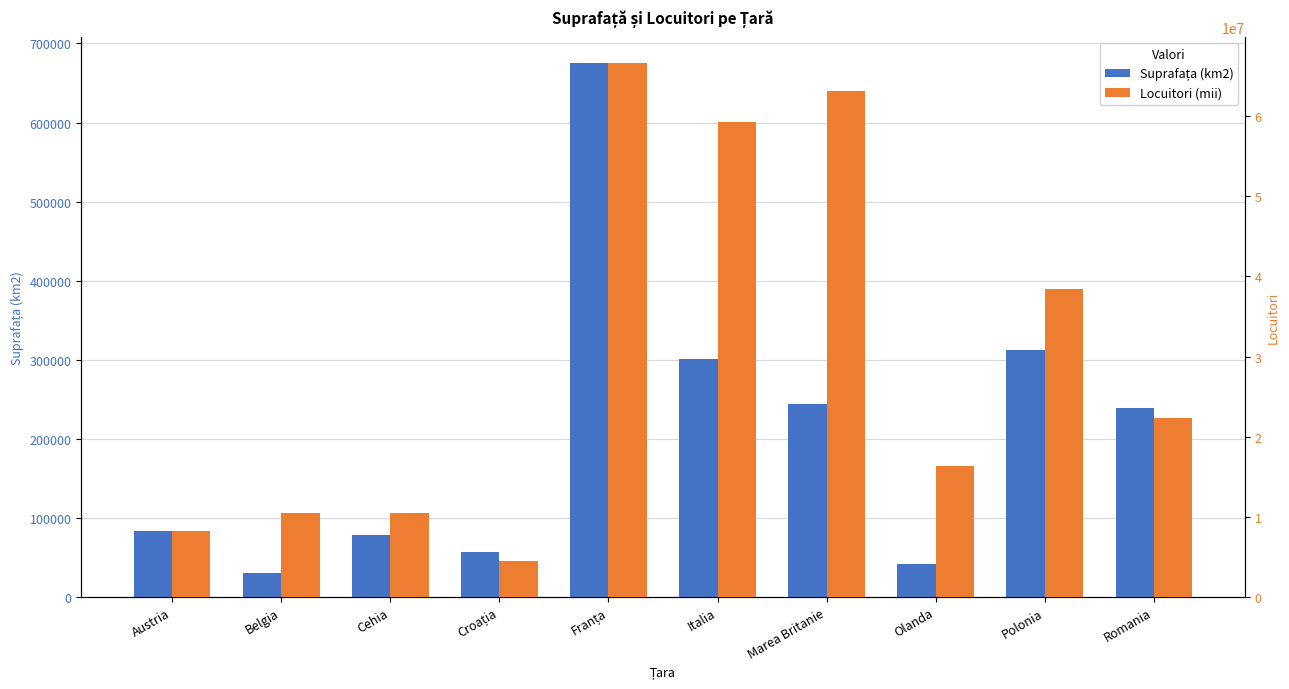

Which series has the largest range (max minus min)?

Locuitori (mii)